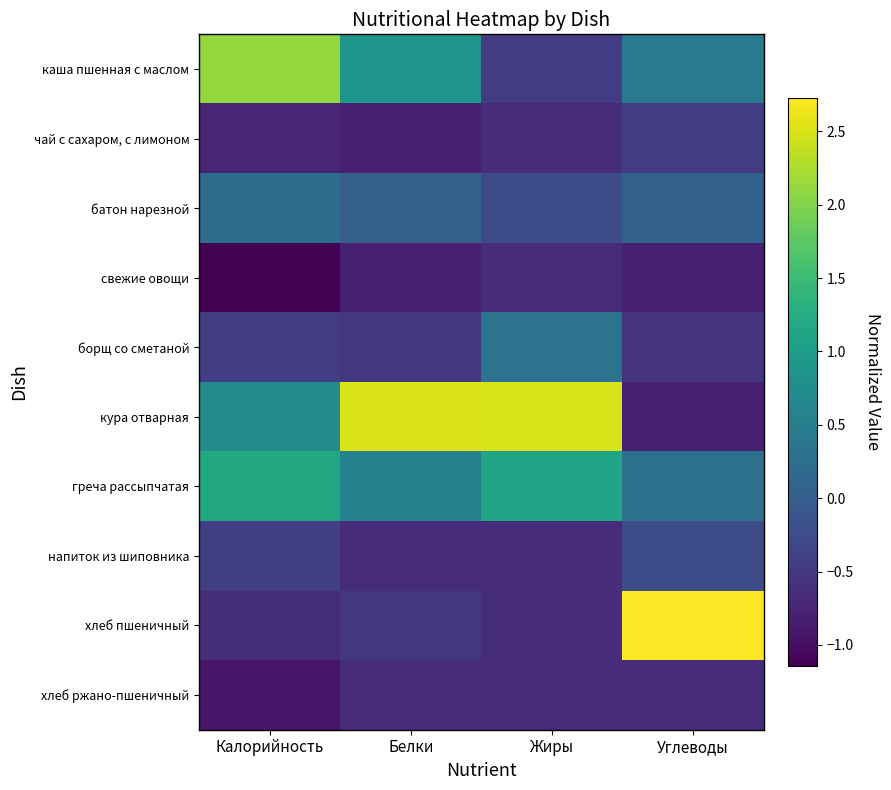

Reading left to right, list all the values displayed in this chart.

каша пшенная с маслом: Калорийность=2.1	Белки=0.9	Жиры=-0.5	Углеводы=0.5
чай с сахаром, с лимоном: Калорийность=-0.7	Белки=-0.8	Жиры=-0.6	Углеводы=-0.5
батон нарезной: Калорийность=0.2	Белки=0.0	Жиры=-0.3	Углеводы=0.1
свежие овощи: Калорийность=-1.1	Белки=-0.8	Жиры=-0.6	Углеводы=-0.8
борщ со сметаной: Калорийность=-0.4	Белки=-0.5	Жиры=0.3	Углеводы=-0.6
кура отварная: Калорийность=0.7	Белки=2.5	Жиры=2.5	Углеводы=-0.8
греча рассыпчатая: Калорийность=1.2	Белки=0.6	Жиры=1.1	Углеводы=0.3
напиток из шиповника: Калорийность=-0.4	Белки=-0.7	Жиры=-0.6	Углеводы=-0.3
хлеб пшеничный: Калорийность=-0.6	Белки=-0.5	Жиры=-0.6	Углеводы=2.7
хлеб ржано-пшеничный: Калорийность=-0.9	Белки=-0.7	Жиры=-0.6	Углеводы=-0.7